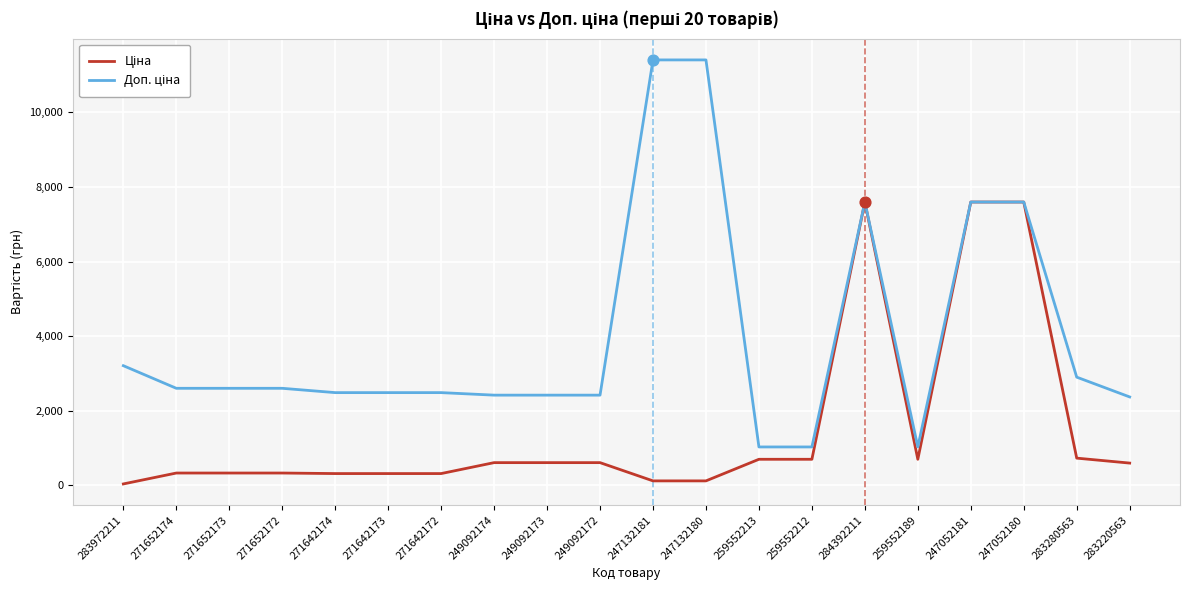

What is the total value across all series at 247052180?

15193.1